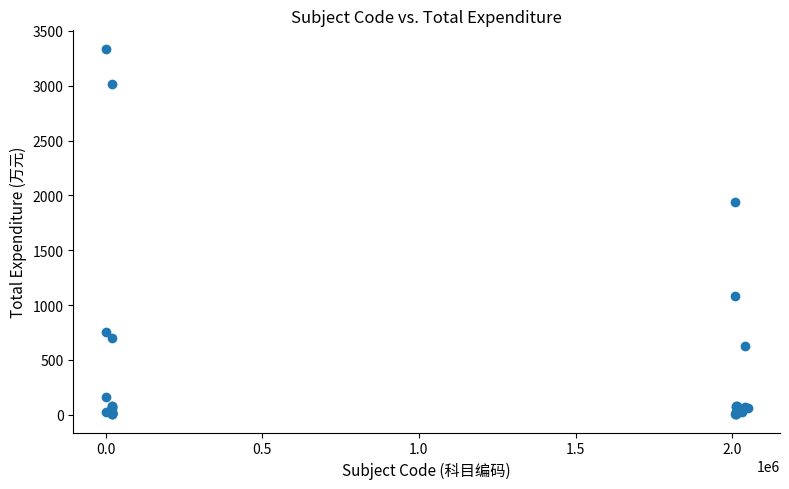

What Y value in the scatter plot is closest to 1671?

1938.9